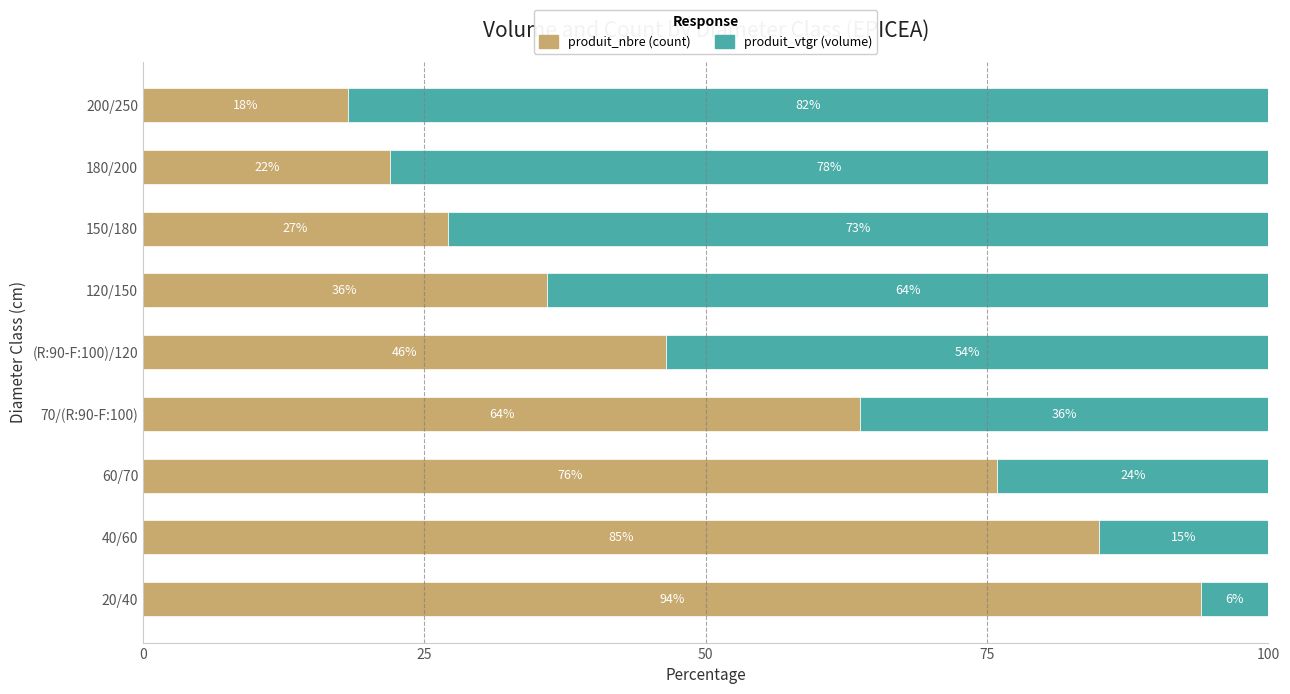

What is the total value across all series at 70/(R:90-F:100)?

100.0